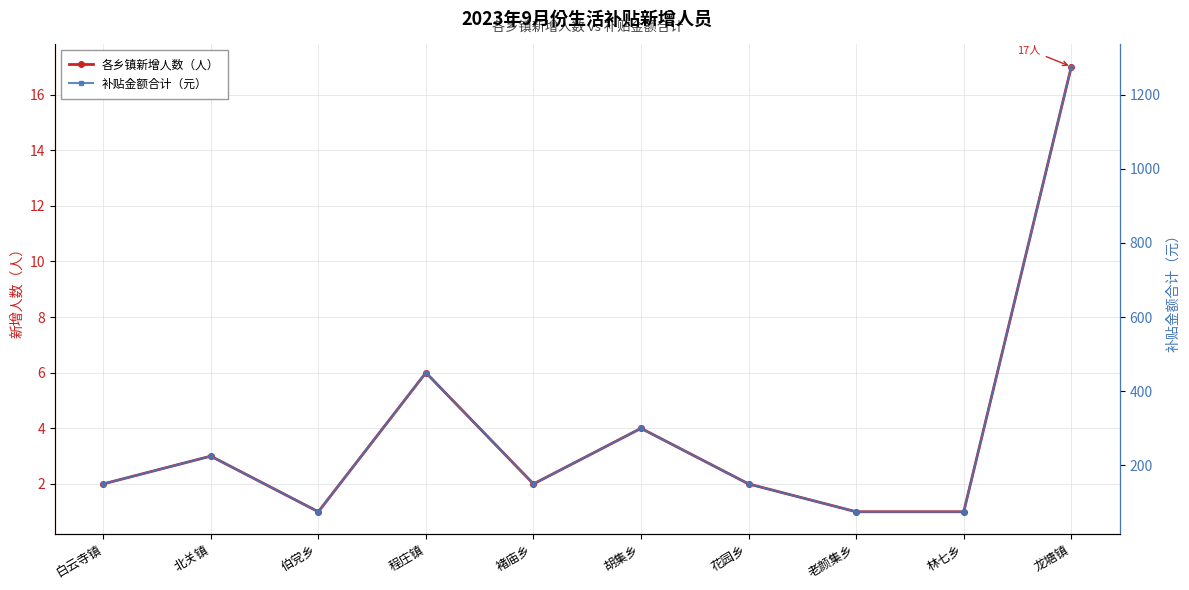

How many data points in 各乡镇新增人数（人） are above 2?

4